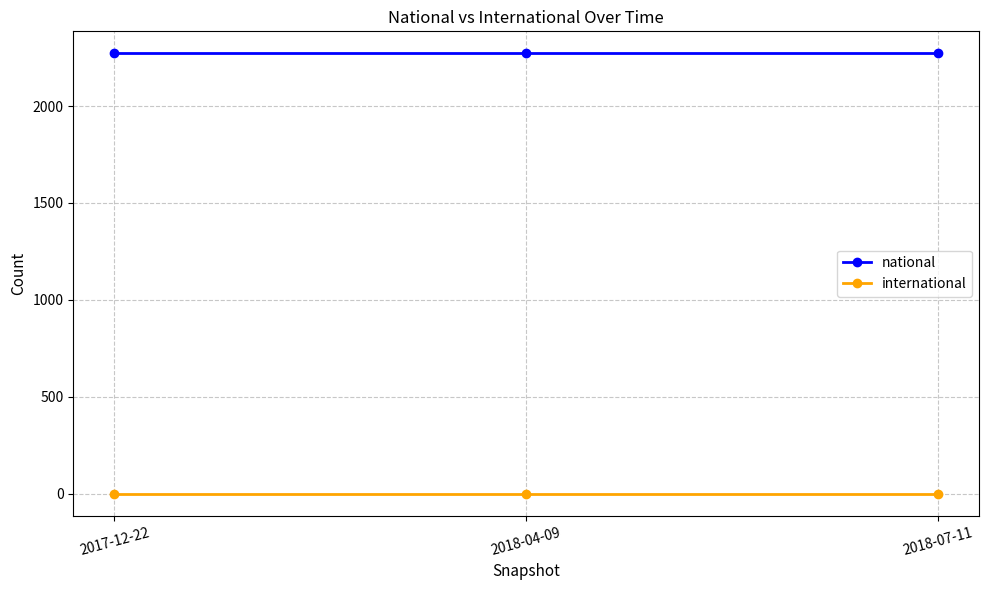

Rank the series by their maximum value, from highest to lowest.

national, international